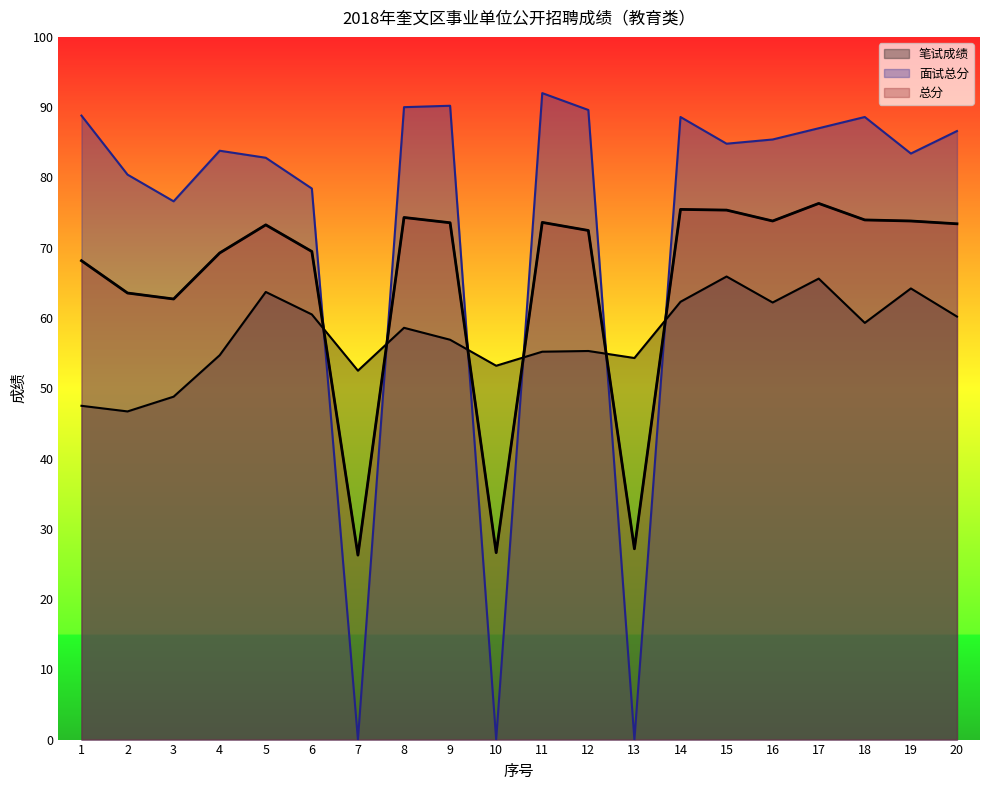

What is the maximum value for 笔试成绩?

65.9